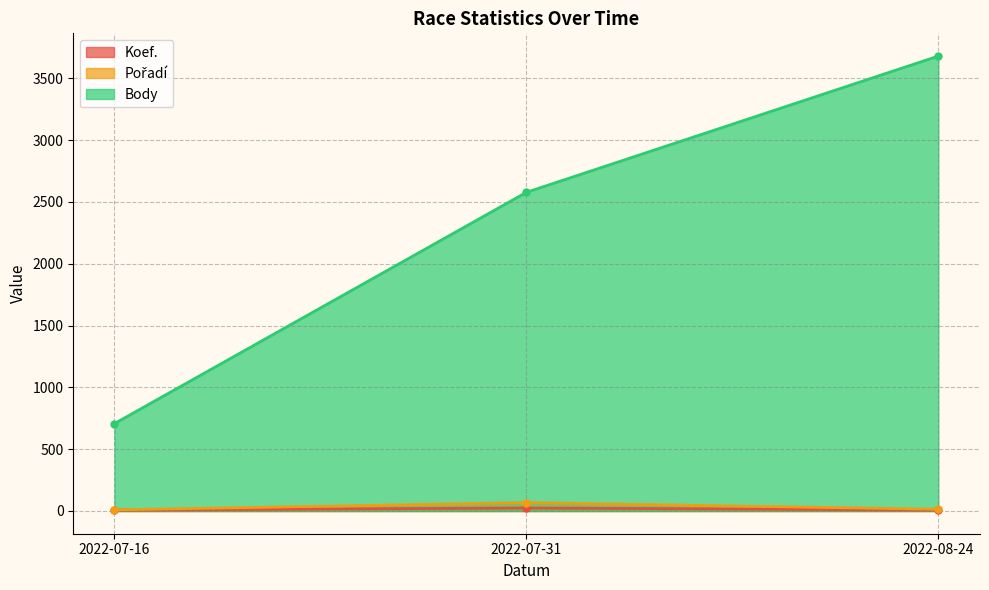

What is the sum of all Koef. values?

39